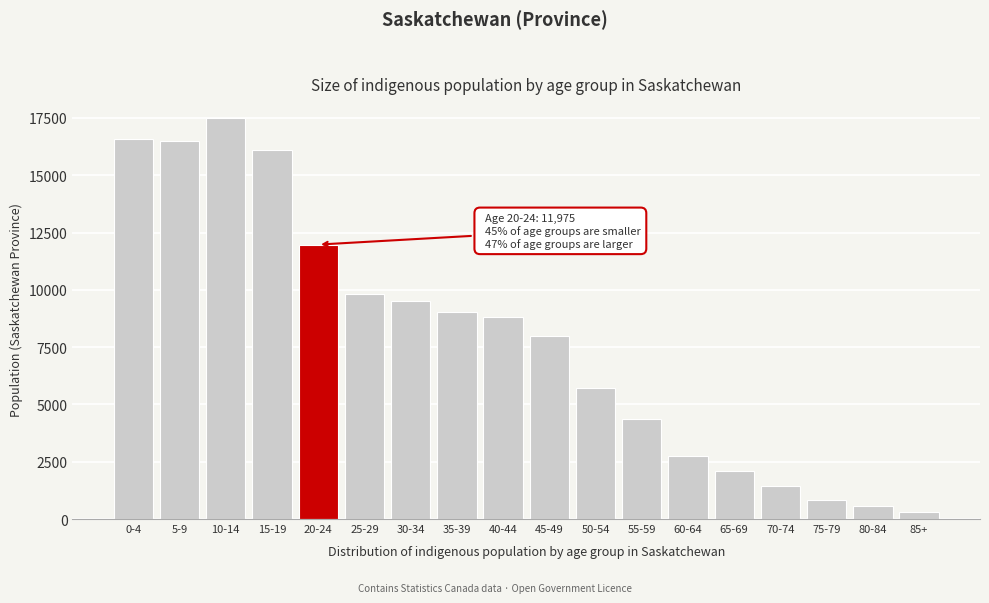

What is the difference between the second highest and second lowest values?

16025